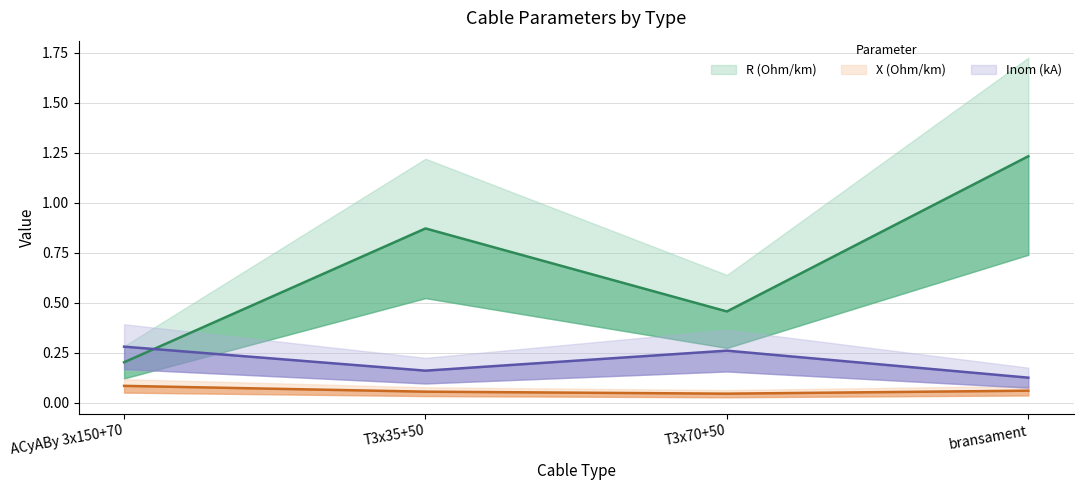

At how many categories does at least one series exceed 0?

4